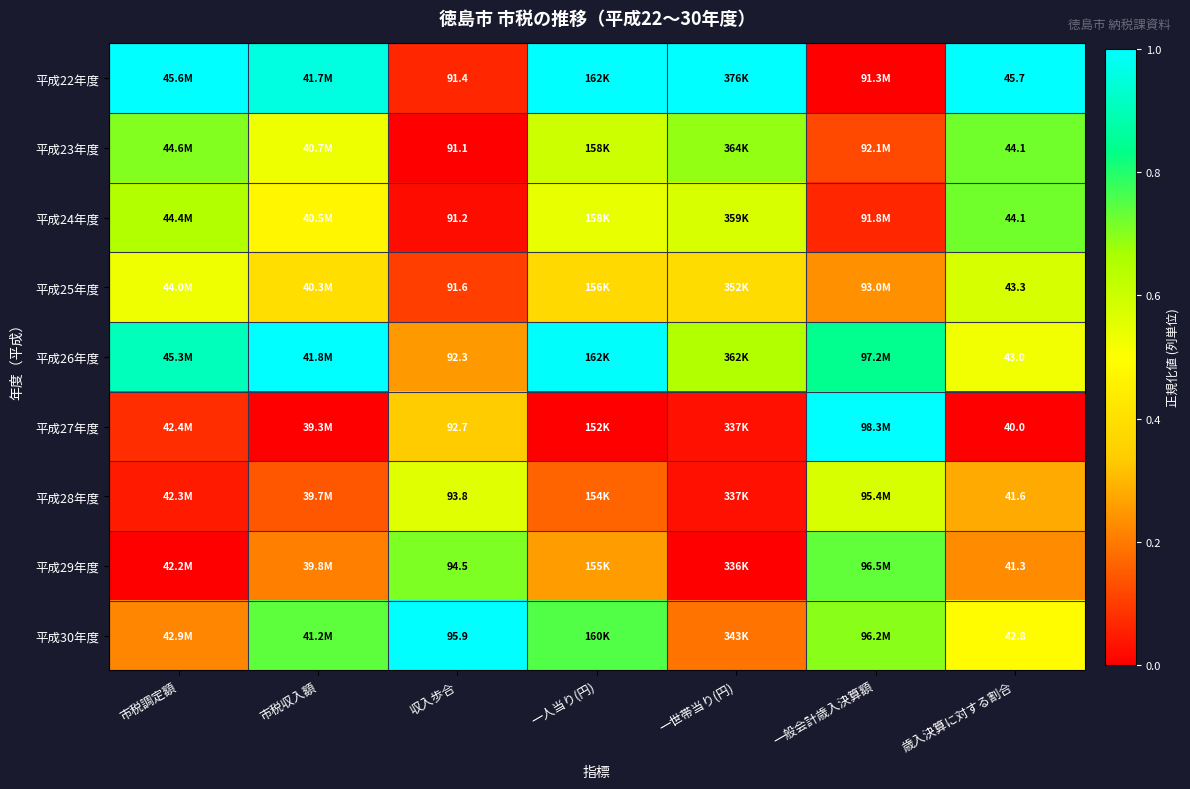

What is the approximate value of 平成30年度 at 一世帯当り(円)?

0.2